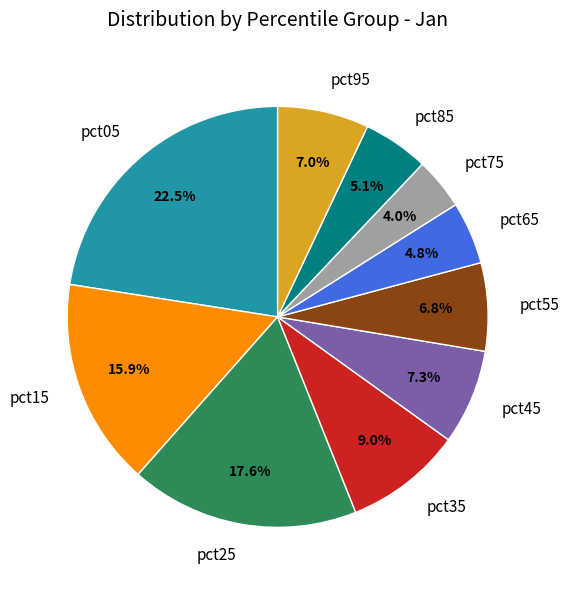

Which has a higher value, pct85 or pct45?

pct45